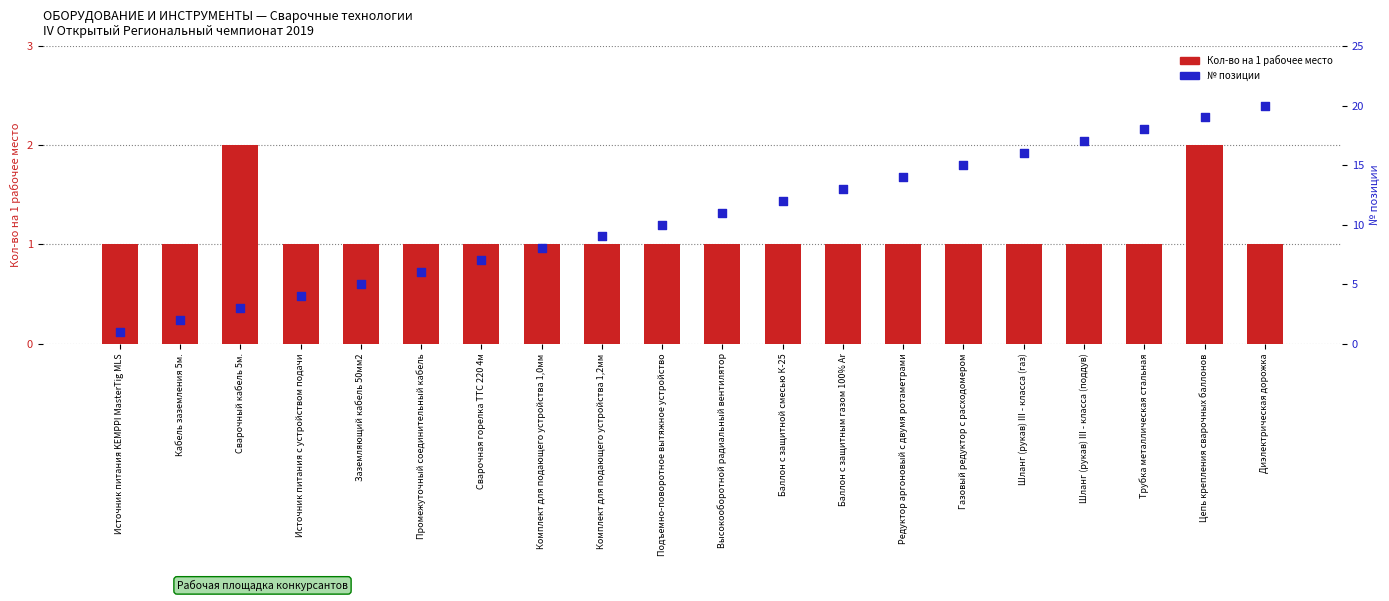

What are all the series names shown in the legend?

Кол-во на 1 рабочее место, № позиции